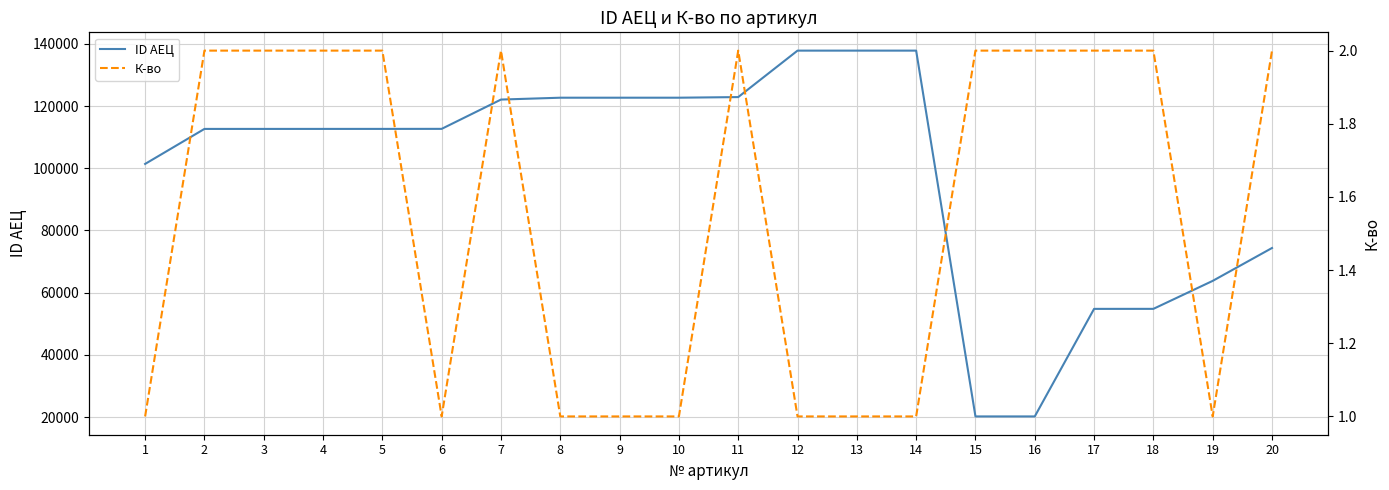

Which series changed the most between 3 and 11?

ID АЕЦ